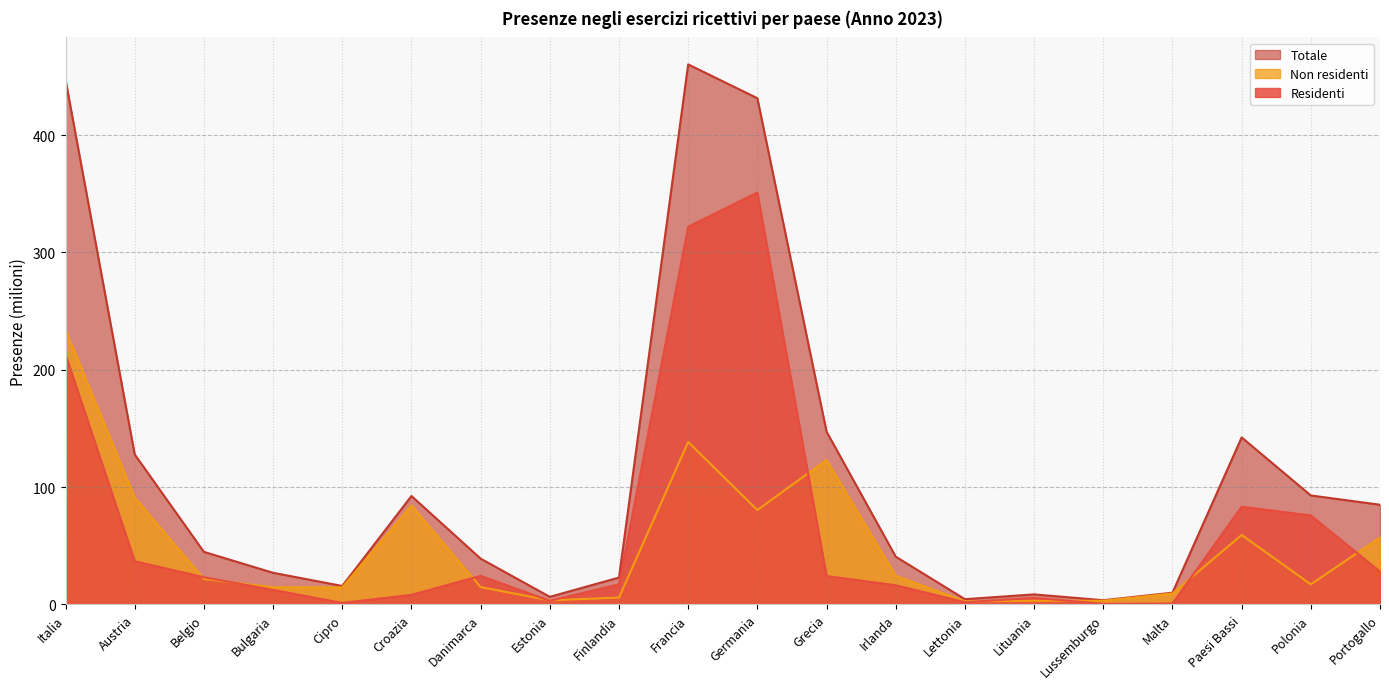

Which series has the largest total across all categories?

Totale